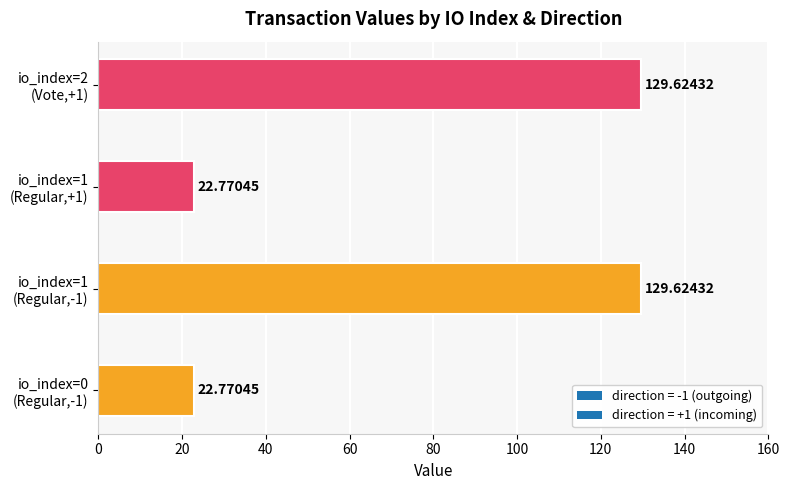

What is the difference between the second highest and minimum values?

106.9